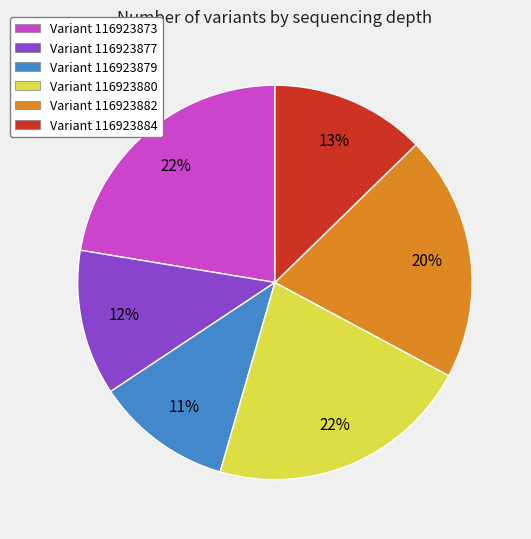

To the nearest percent, what is the average slice percentage?

17%